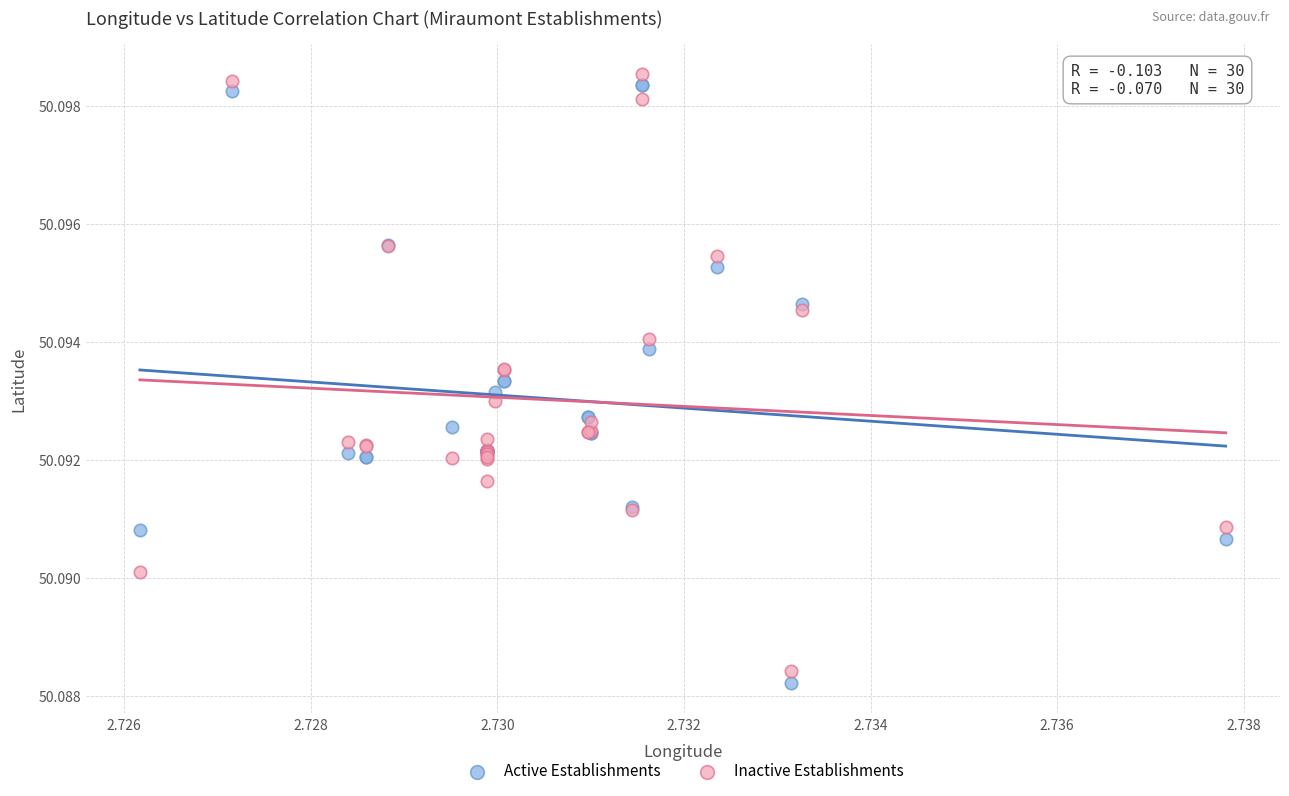

Which series has the widest spread of Y values?

Active Establishments